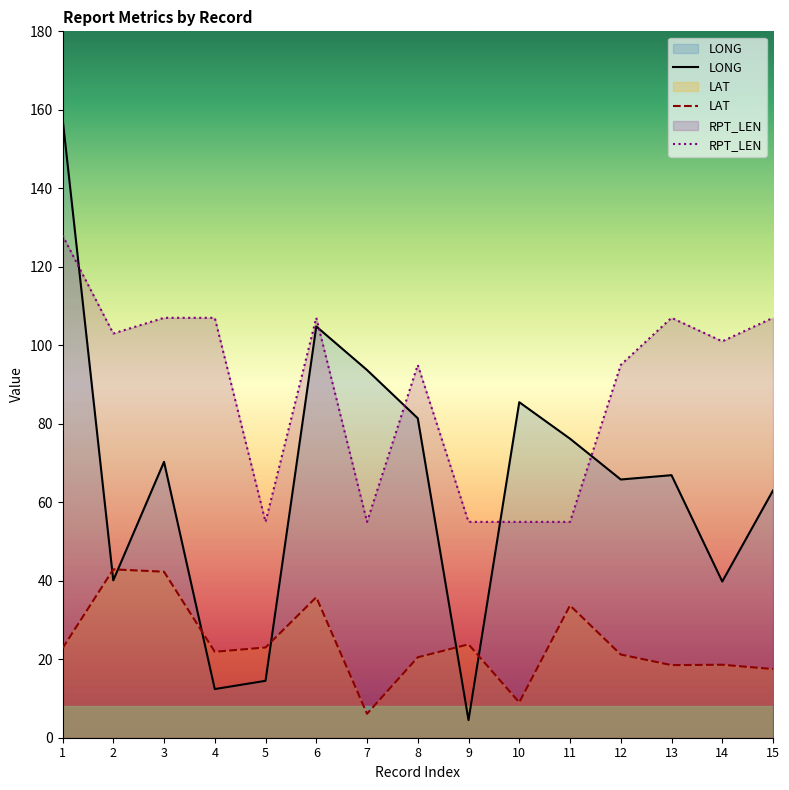

What is the total value across all series at 7?

154.8